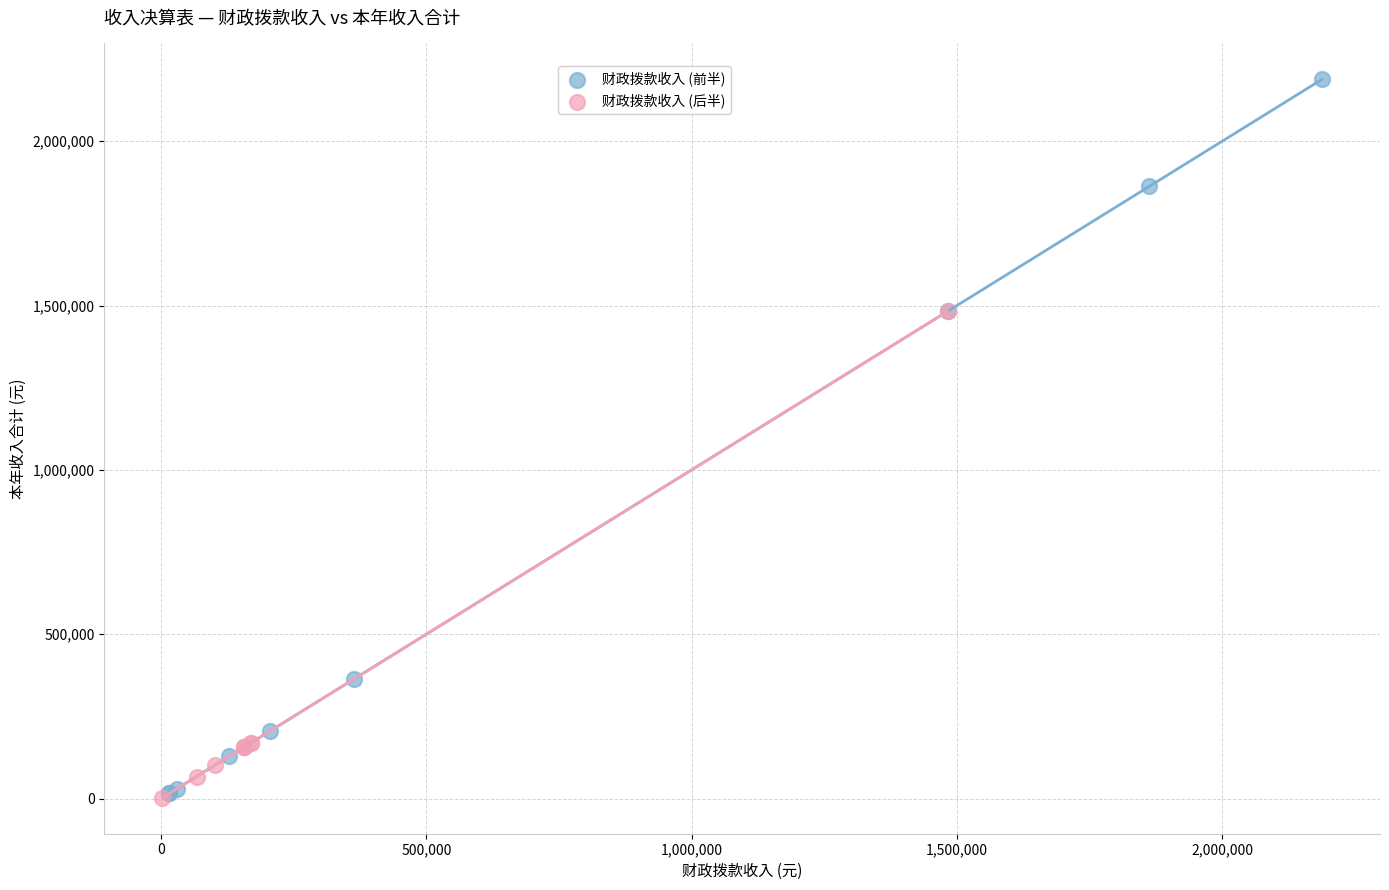

Which series contains the highest Y value?

财政拨款收入 (前半)